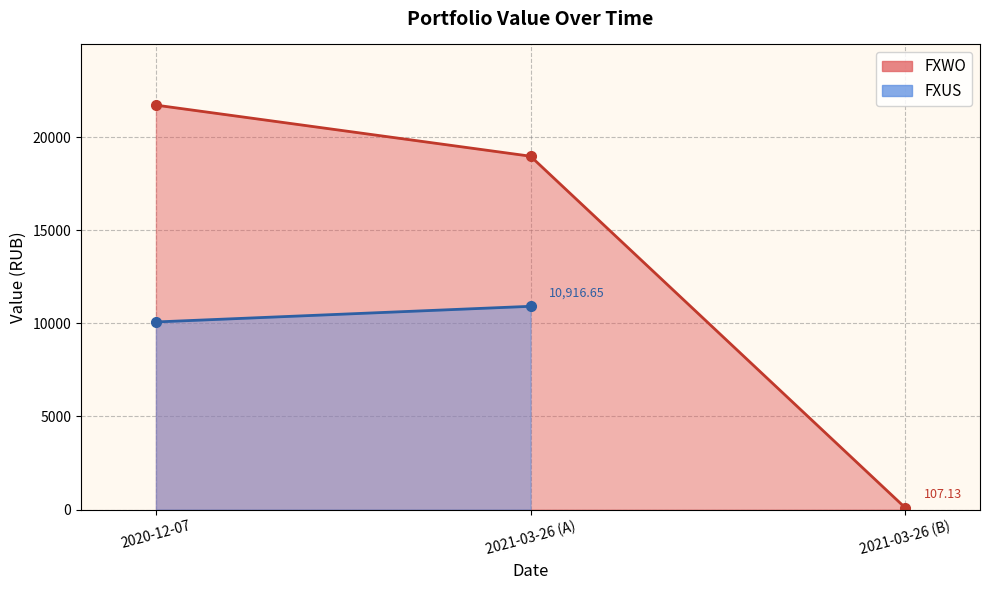

What is the sum of all values?

40802.6